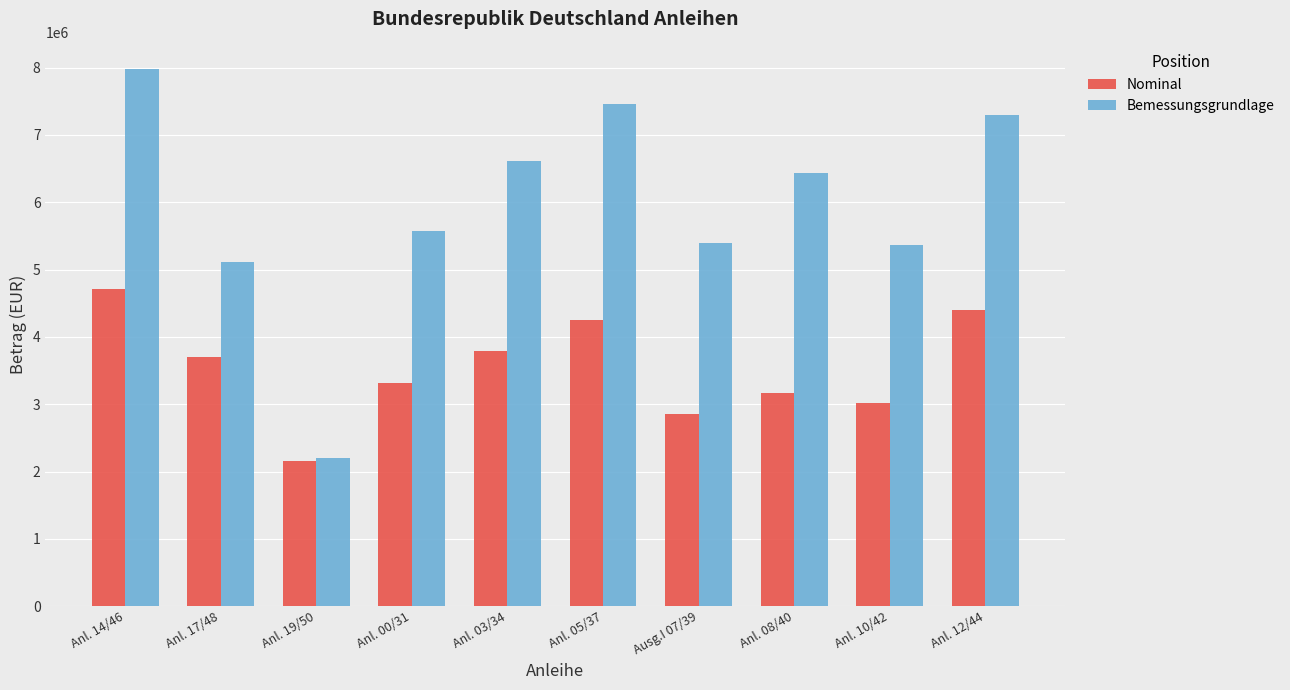

What position from the left is Anl. 12/44?

10